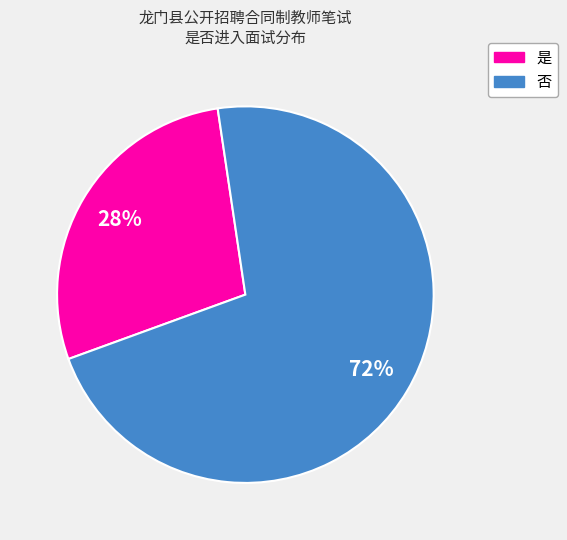

What percentage is the 否 slice, to the nearest percent?

72%